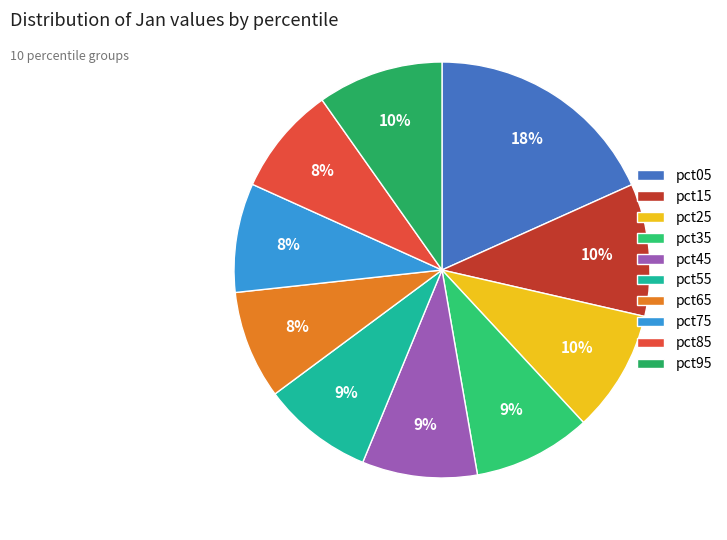

Does any single category account for the majority?

No